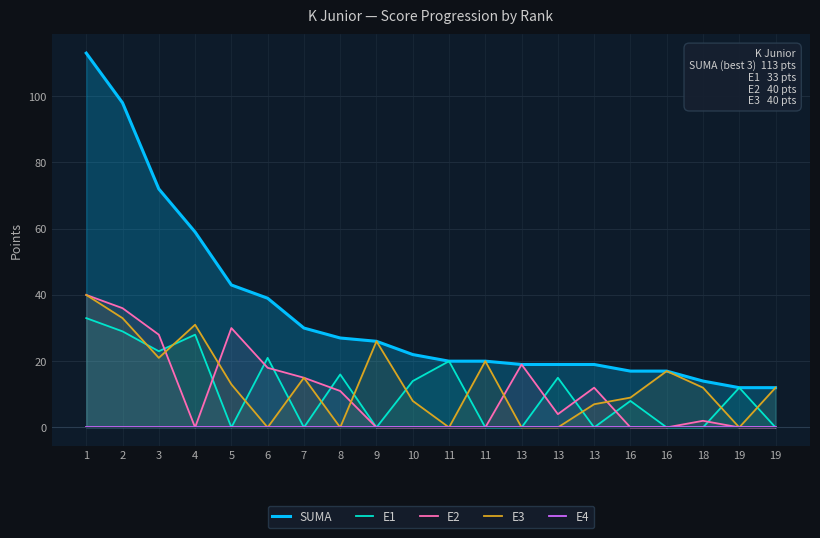

What is the approximate value of E3 at 11, to the nearest 10?

20